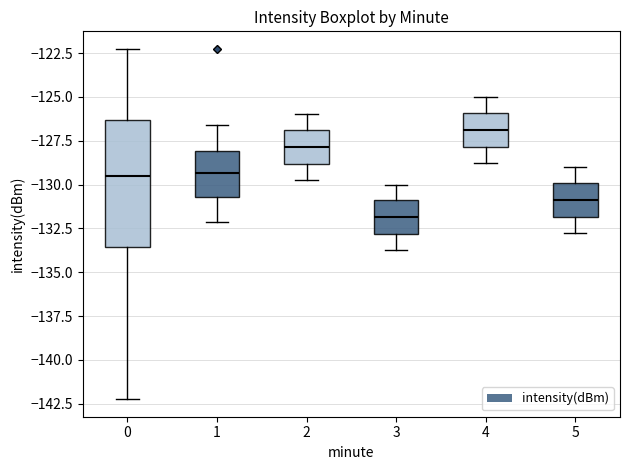

Where is the lower edge of the box at x = 3 on the y-axis? The values are not printed on the chart, so give them approximately, as read against the axis.

-133.0